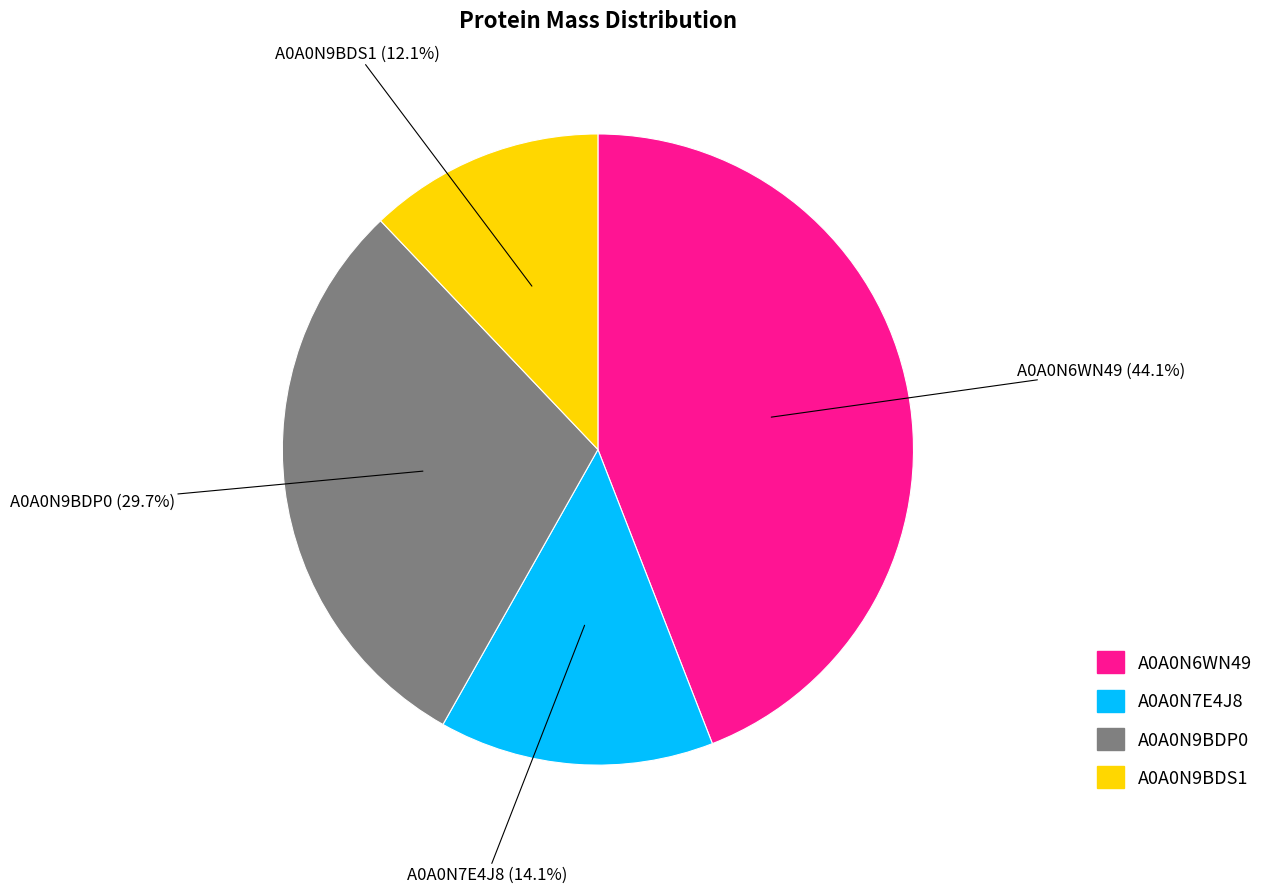

What is the largest slice in the pie chart?

A0A0N6WN49